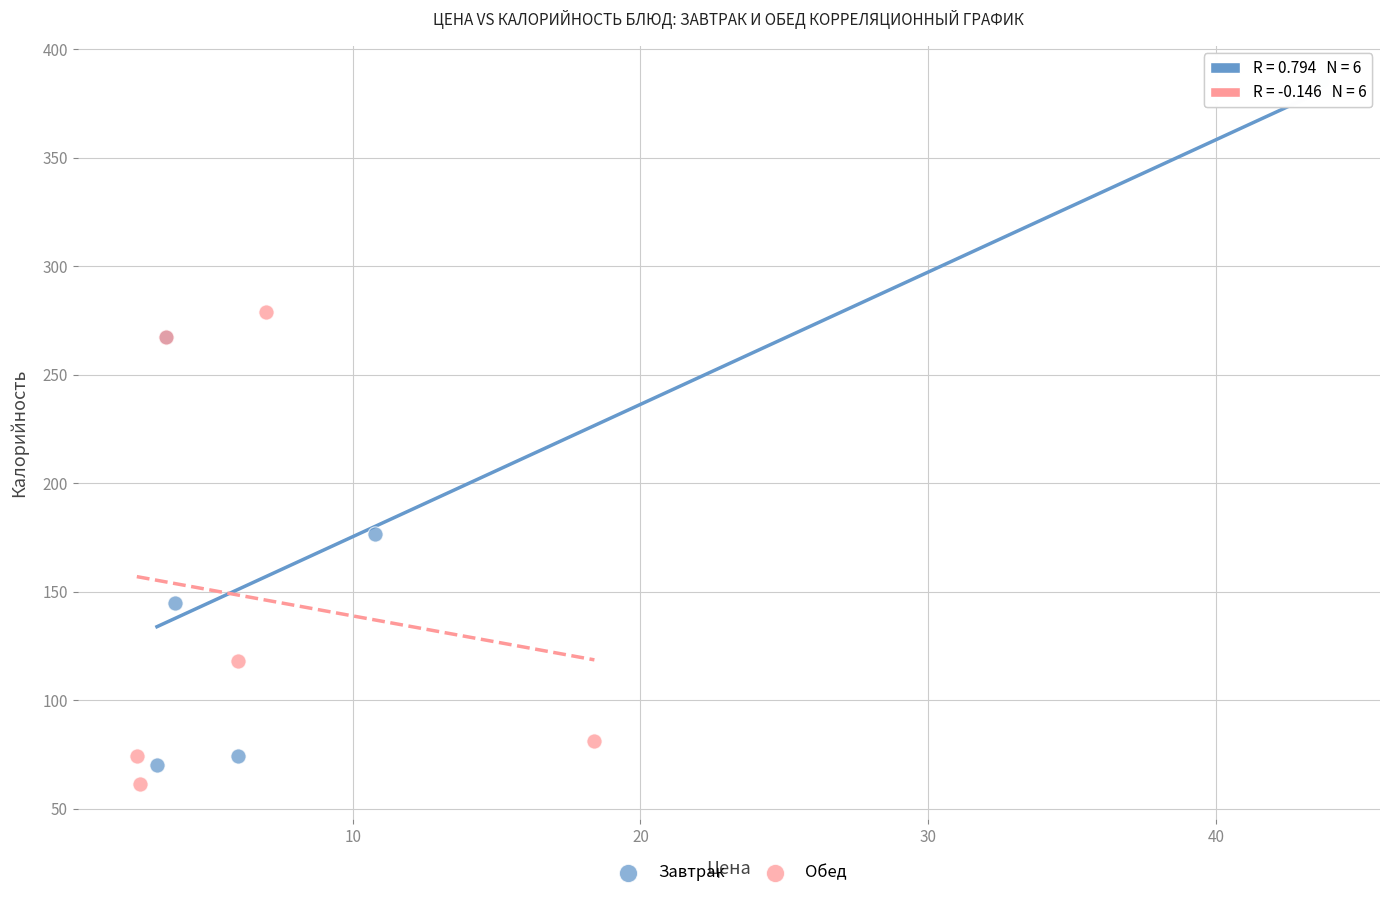

Which series has the widest spread of Y values?

Завтрак